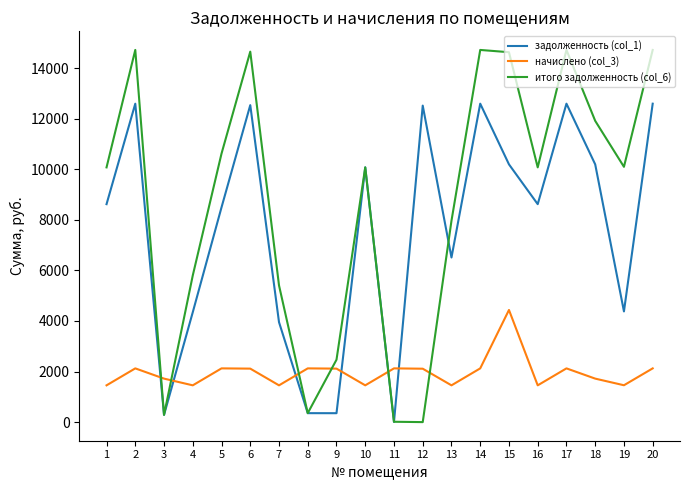

In начислено (col_3), how many points are lower than both neighbors (excluding endpoints)?

6